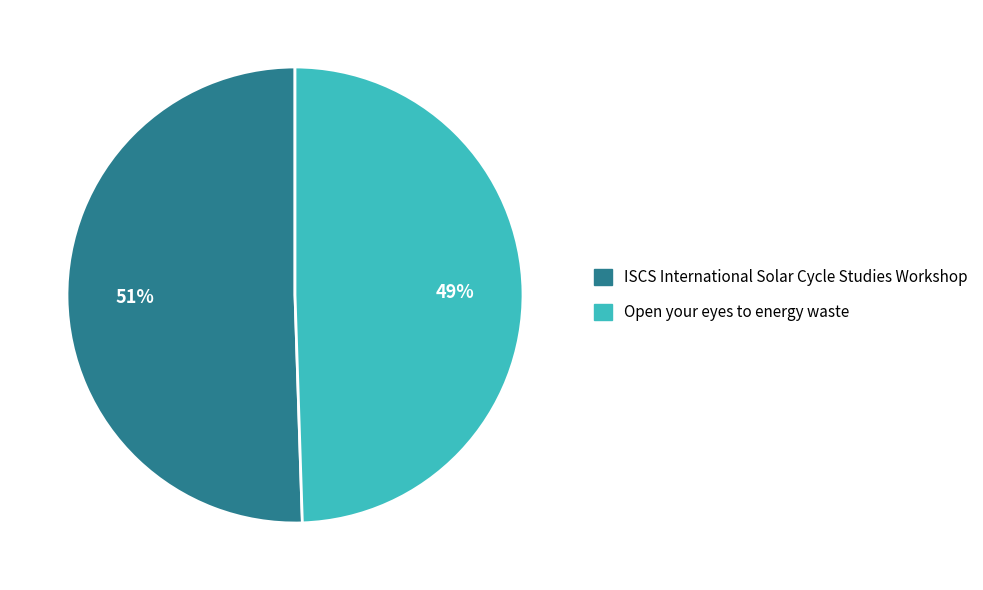

The ISCS International Solar Cycle Studies Workshop slice represents 56% of the pie. True or false?

False